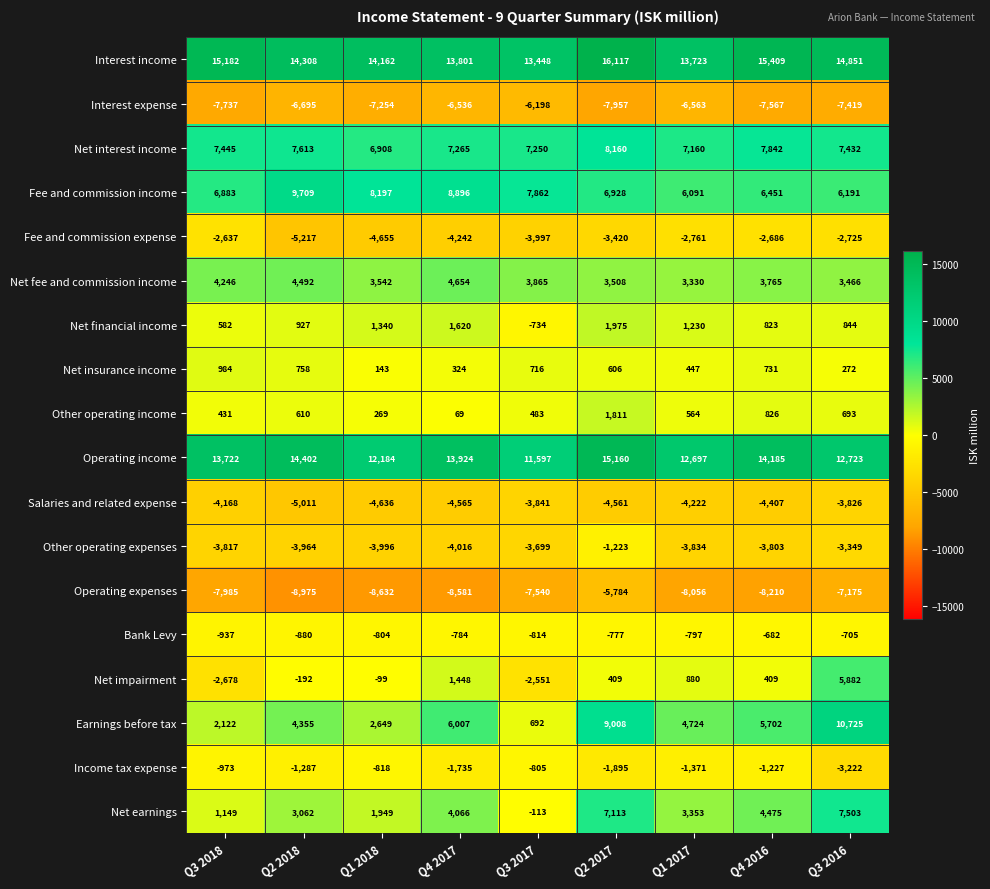

At which category is the sum across all series the highest?

Q2 2017